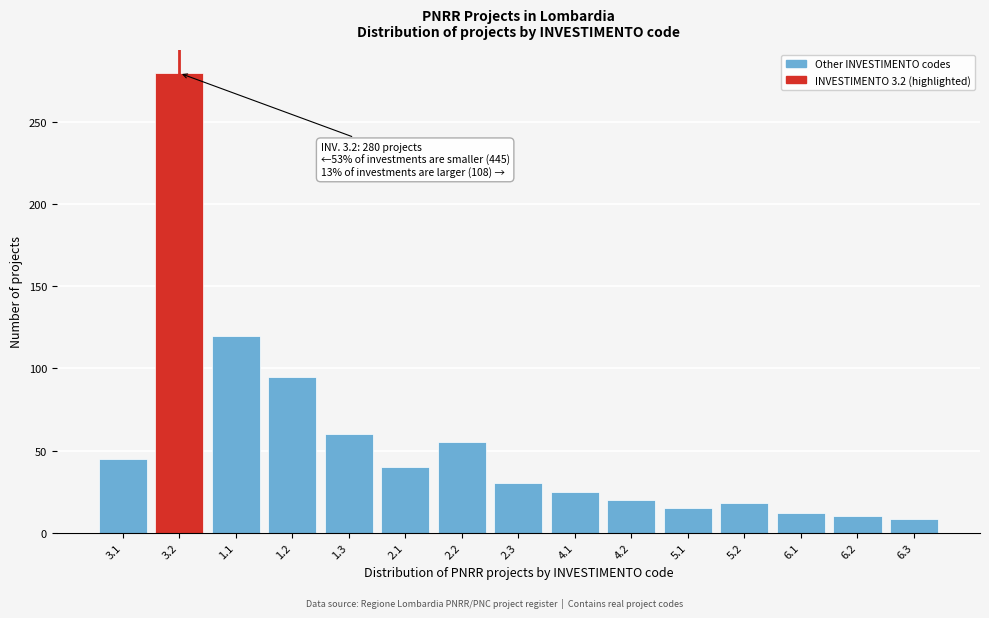

Reading right to left, transcribe all the data shown in this chart.

8	10	12	18	15	20	25	30	55	40	60	95	120	280	45